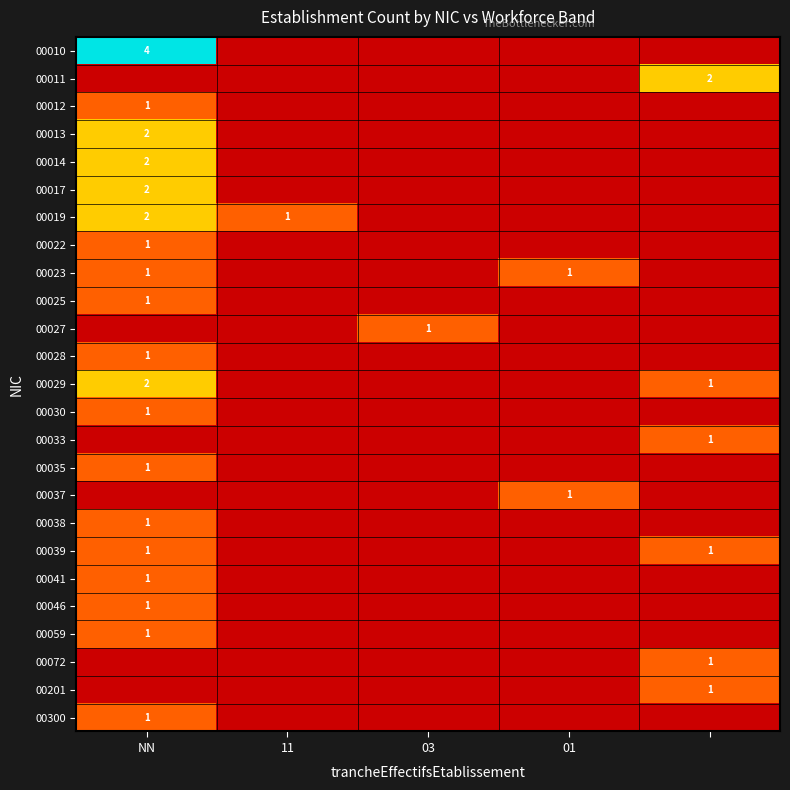

The value of 00014 at NN is 3. True or false?

False